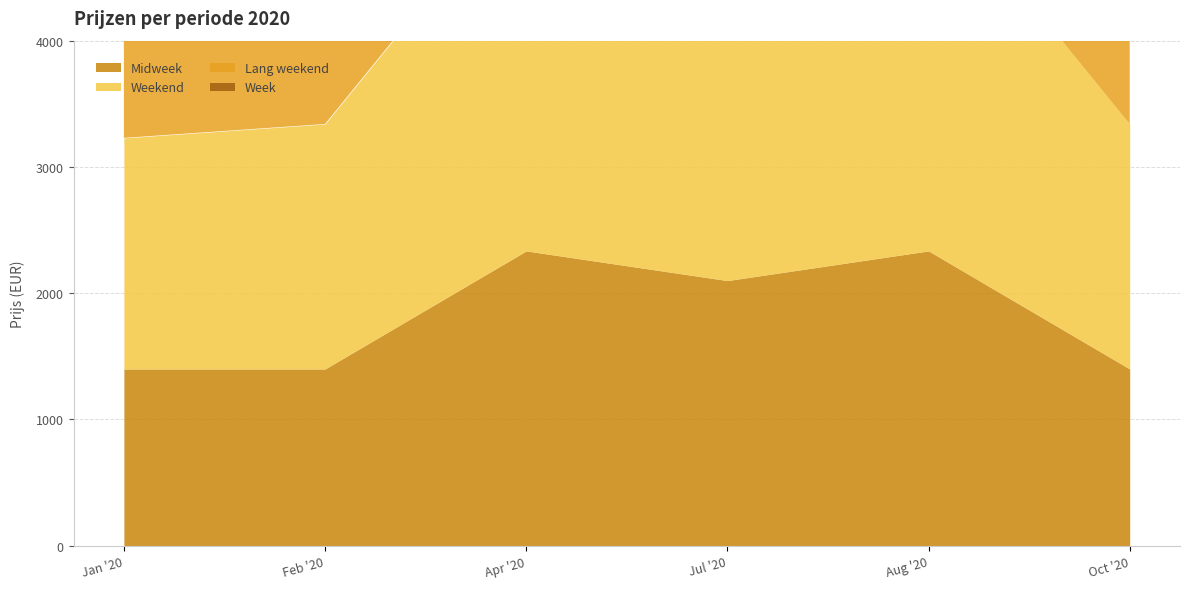

True or false: Midweek has more than 2 interior local peaks.

False